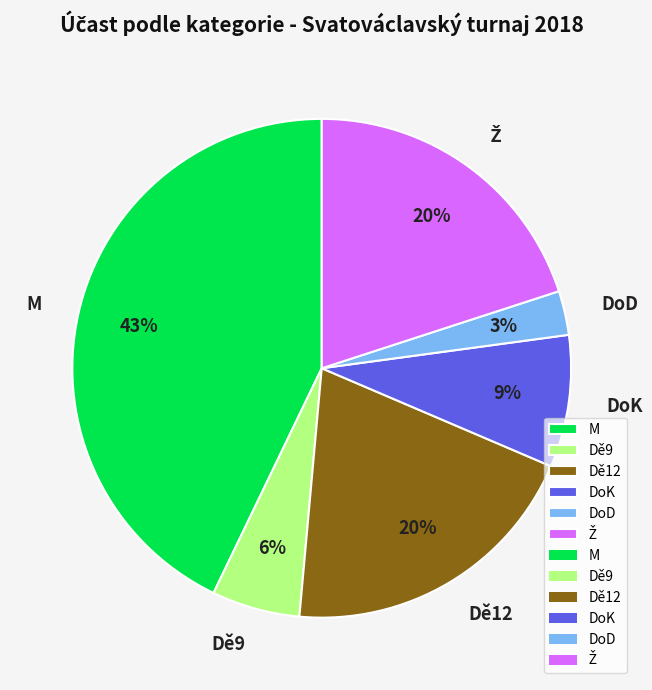

What is the ratio of the value at M to the value at Dě12?

2.1